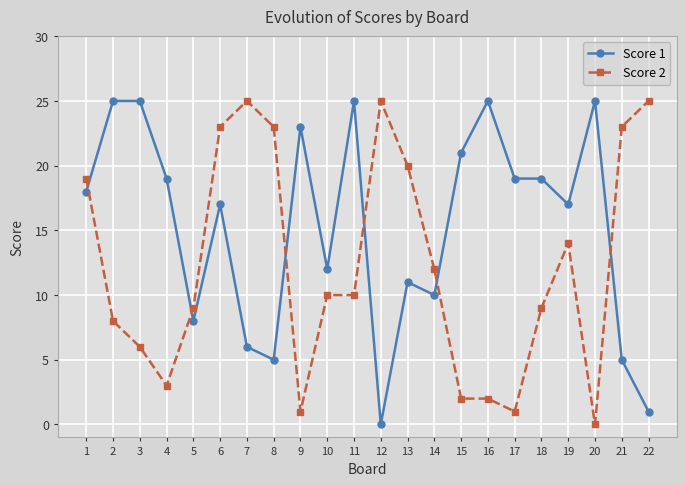

Is the value of Score 1 at 3 greater than the value of Score 2 at 4?

Yes